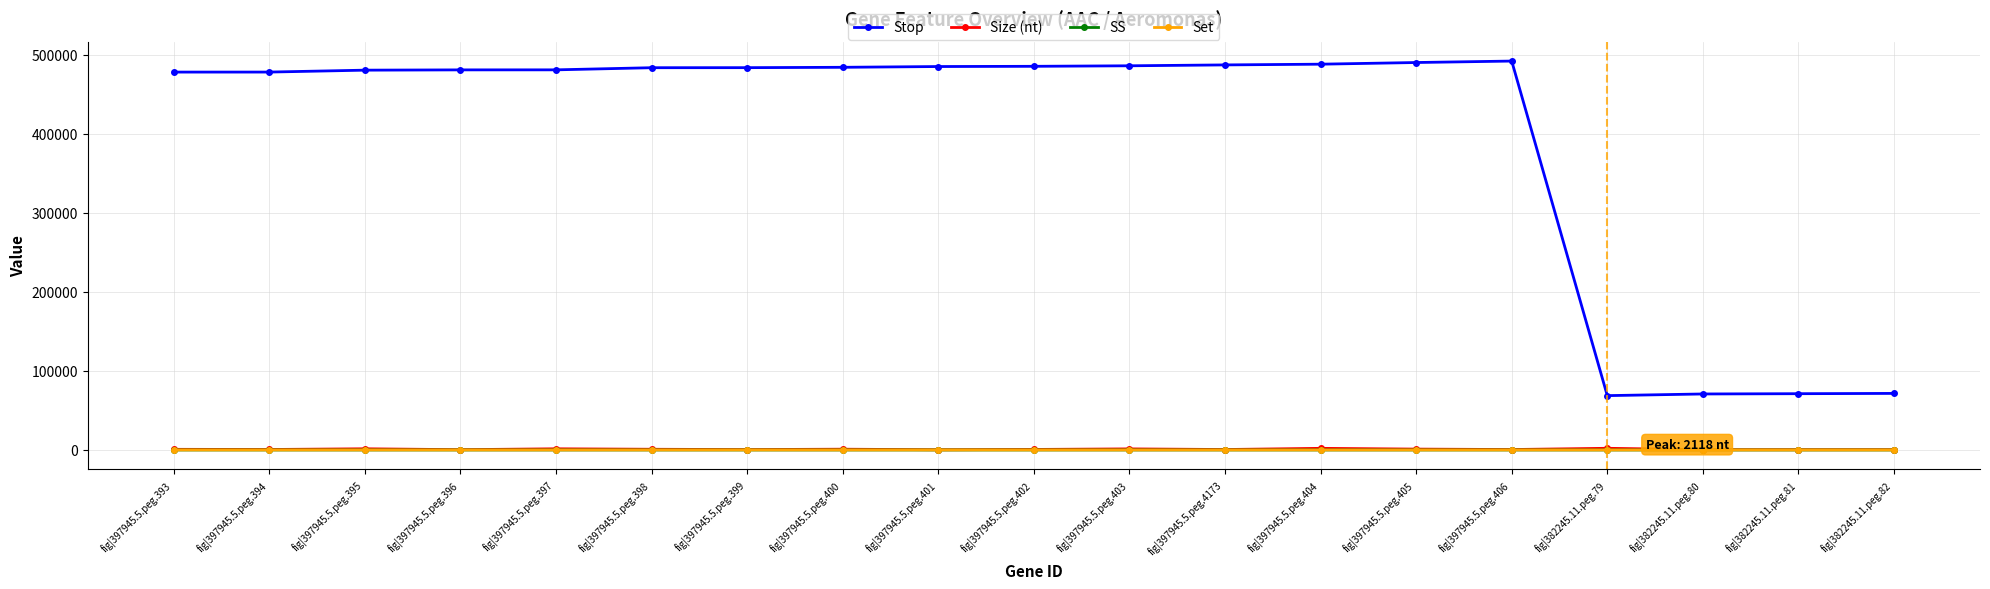

What is the difference between the Set values at fig|397945.5.peg.398 and fig|382245.11.peg.82?

13